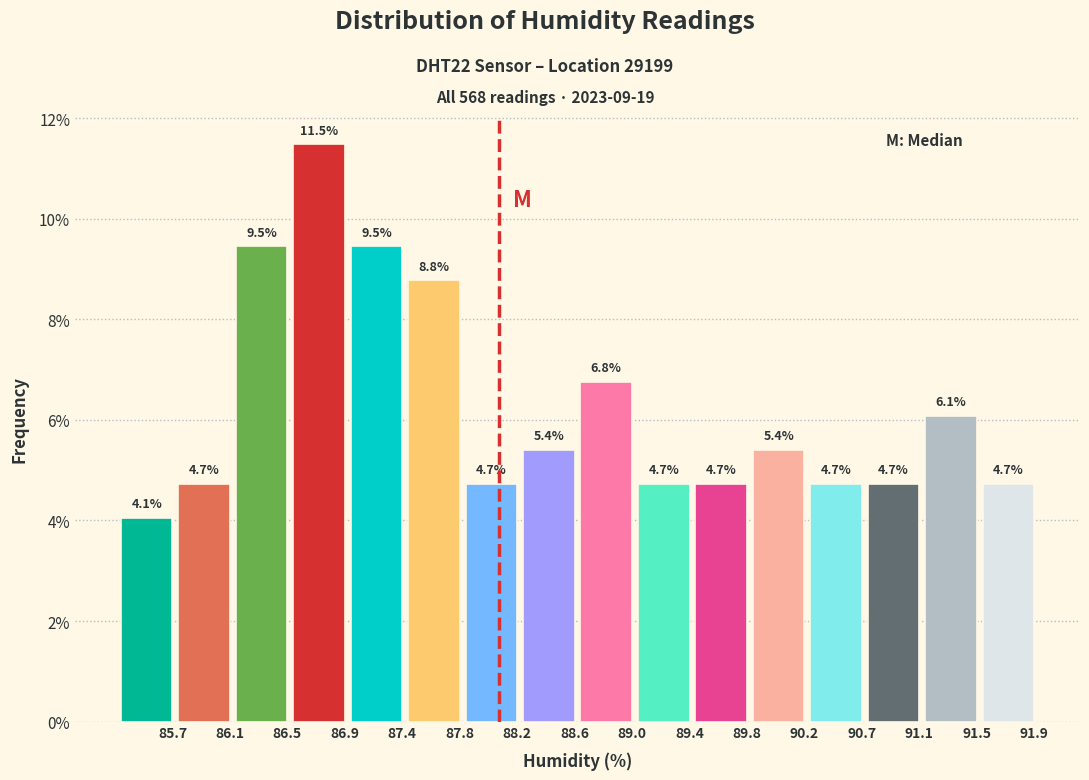

Reading left to right, what are all the values shown in this chart?

4.1	4.7	9.5	11.5	9.5	8.8	4.7	5.4	6.8	4.7	4.7	5.4	4.7	4.7	6.1	4.7